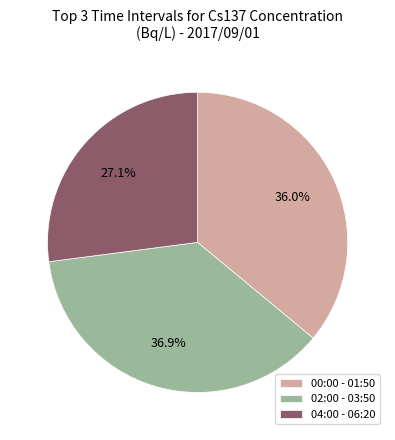

Does any single category account for the majority?

No